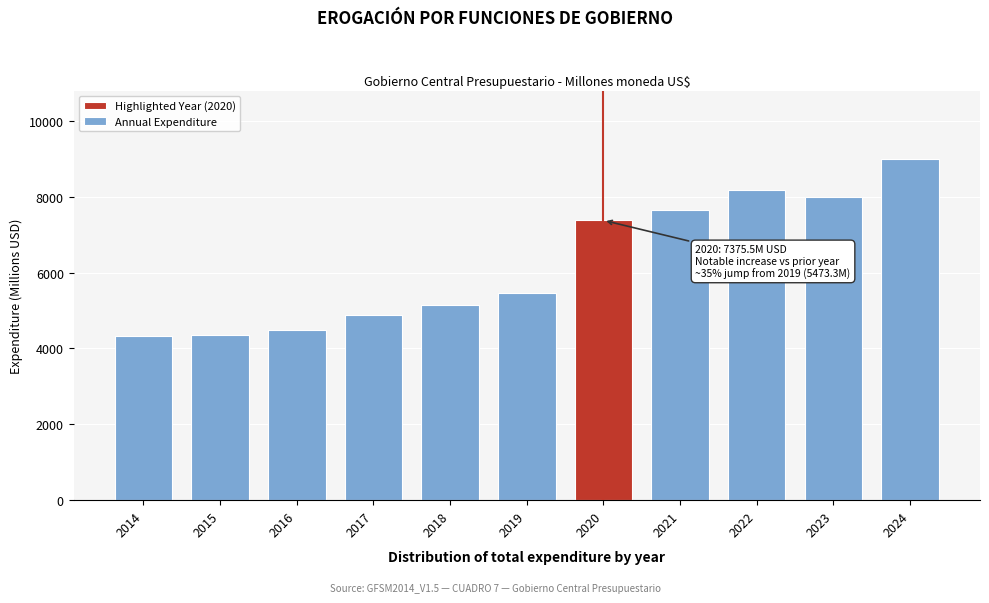

What is the minimum value shown in the chart?

4327.0